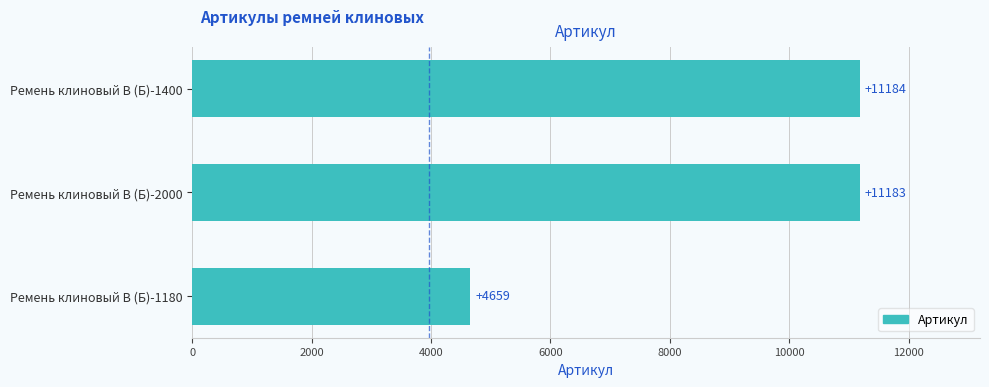

What is the sum of all values?

27026